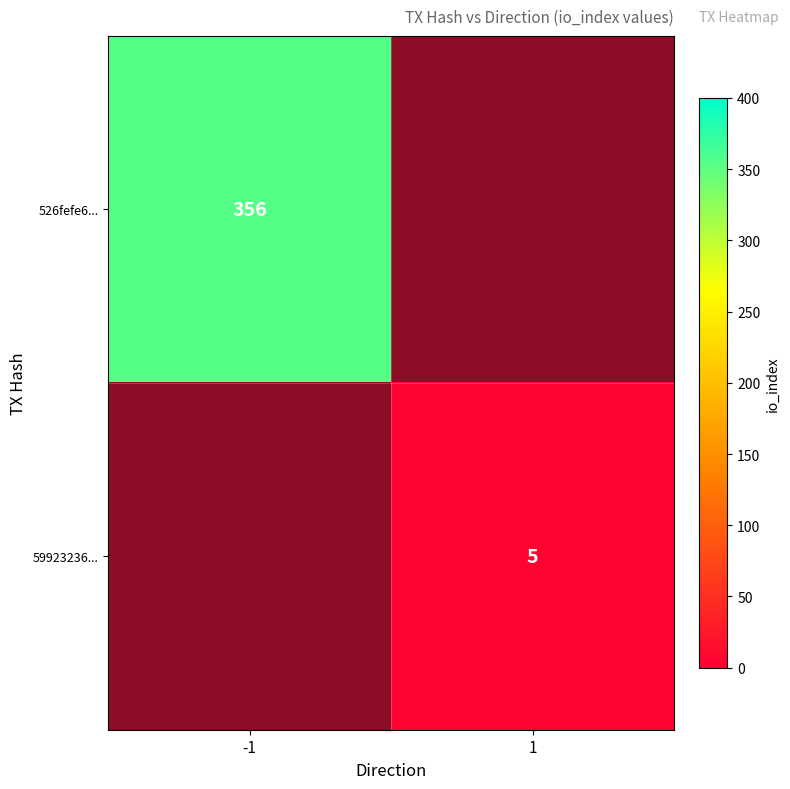

Is it true that 526fefe6... equals 356 at -1?

True